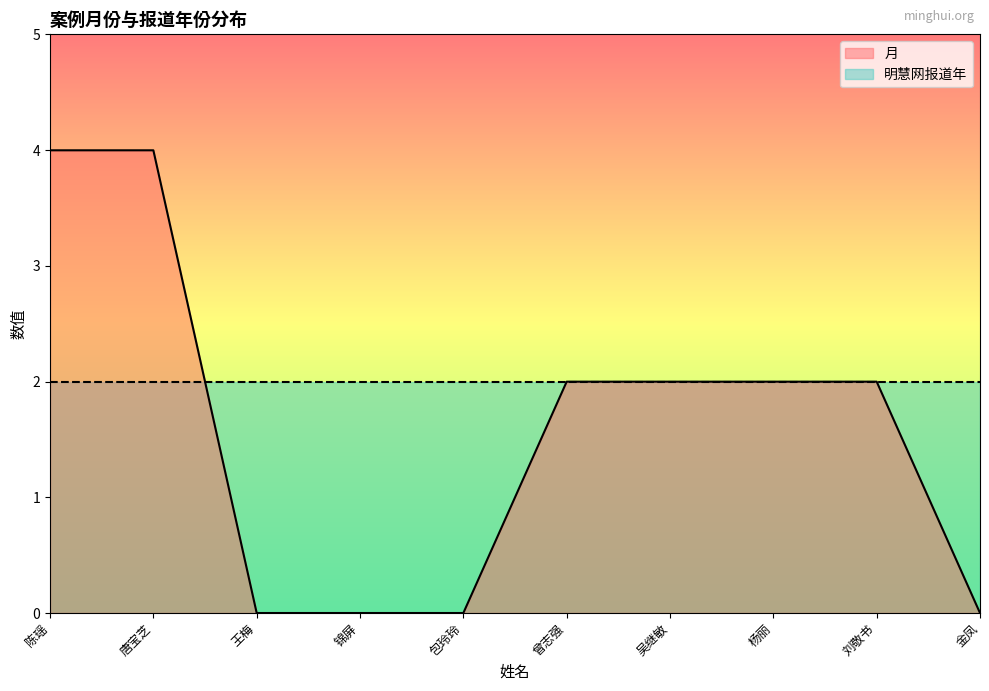

Approximately how many times larger is the value at 刘敬书 compared to 吴继敏?

1.0